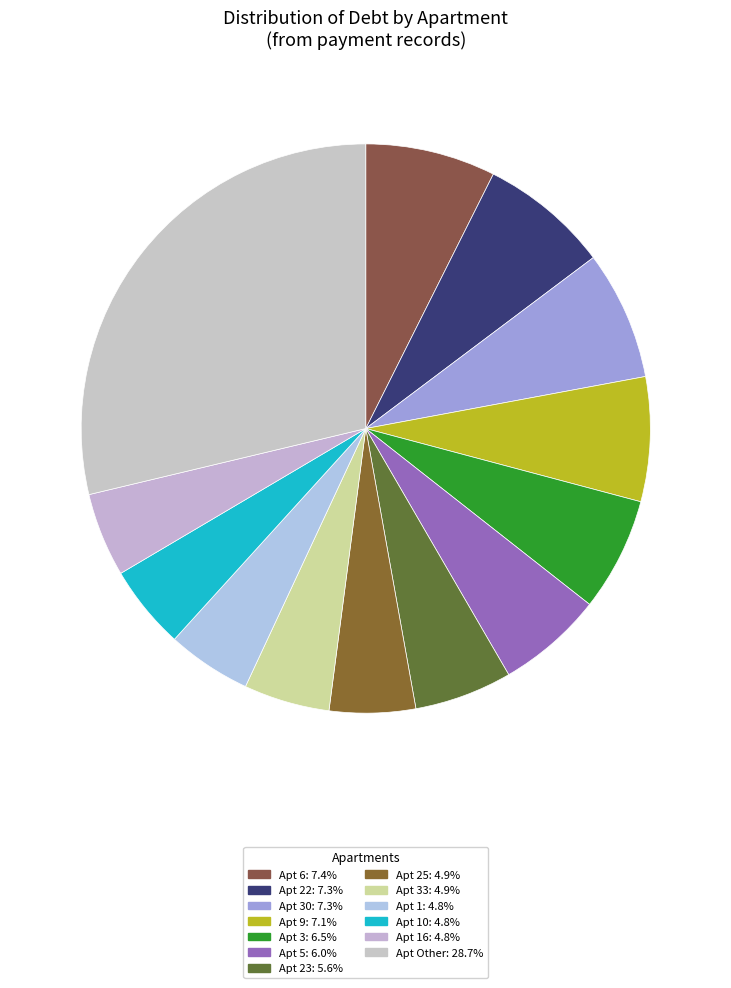

Is there any slice that represents more than half of the pie?

No